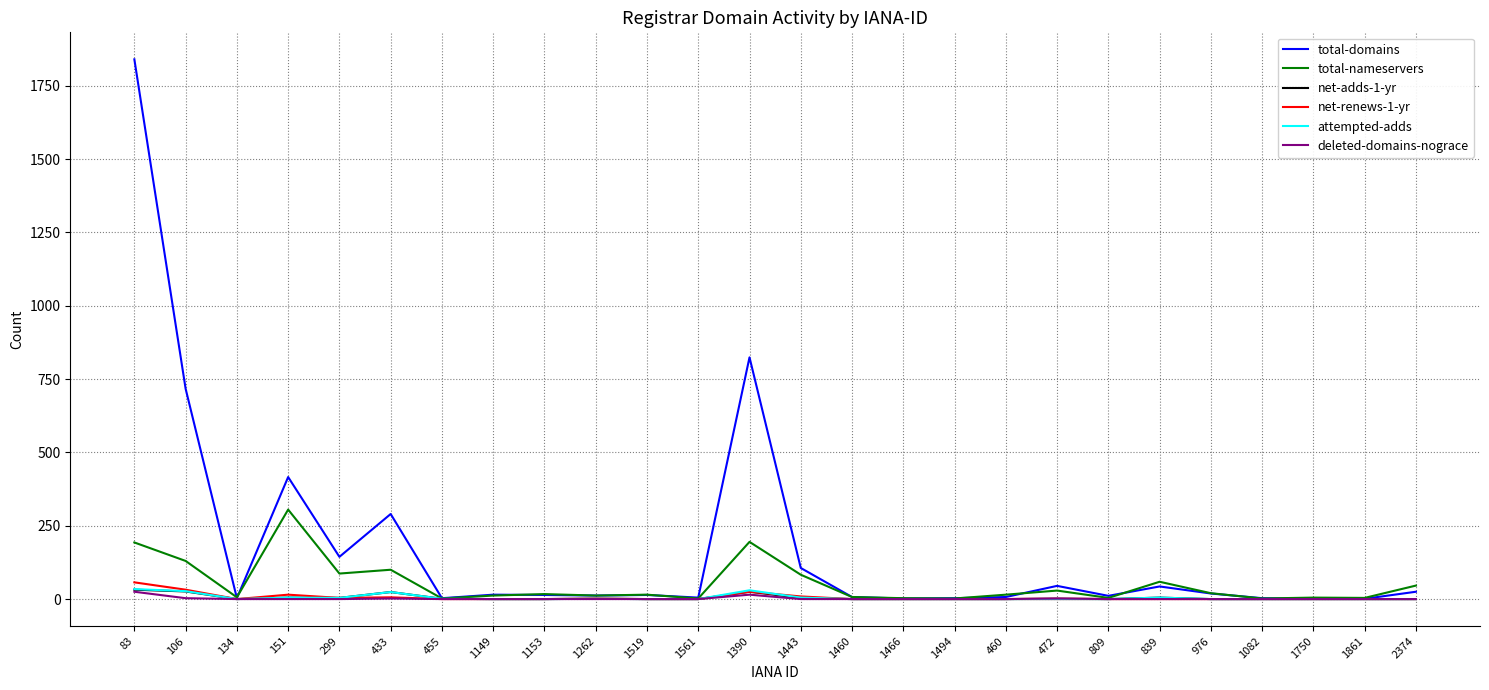

Read the total-nameservers value at 1494.

2